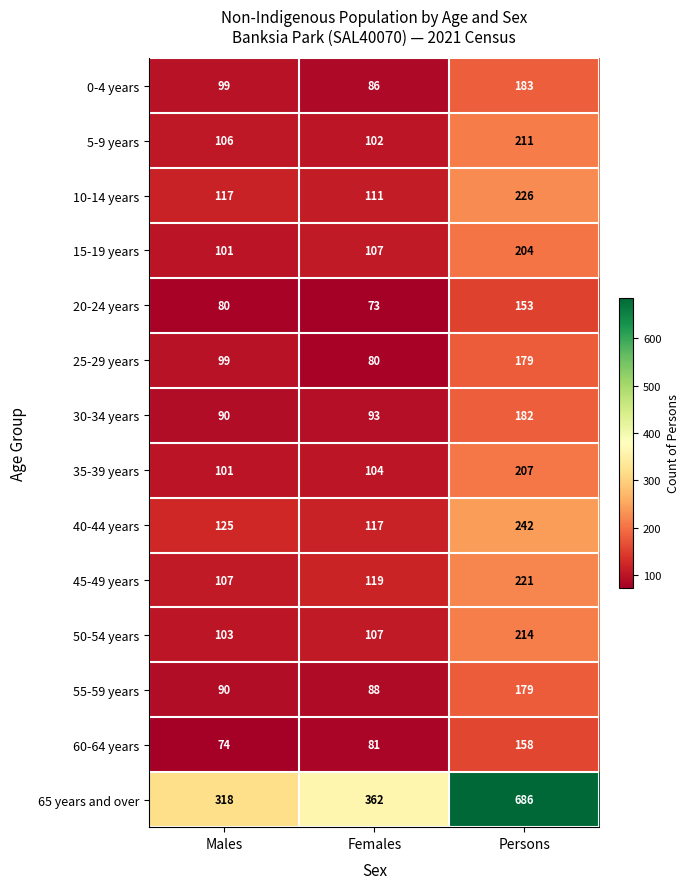

The value of 50-54 years at Males is 40. True or false?

False